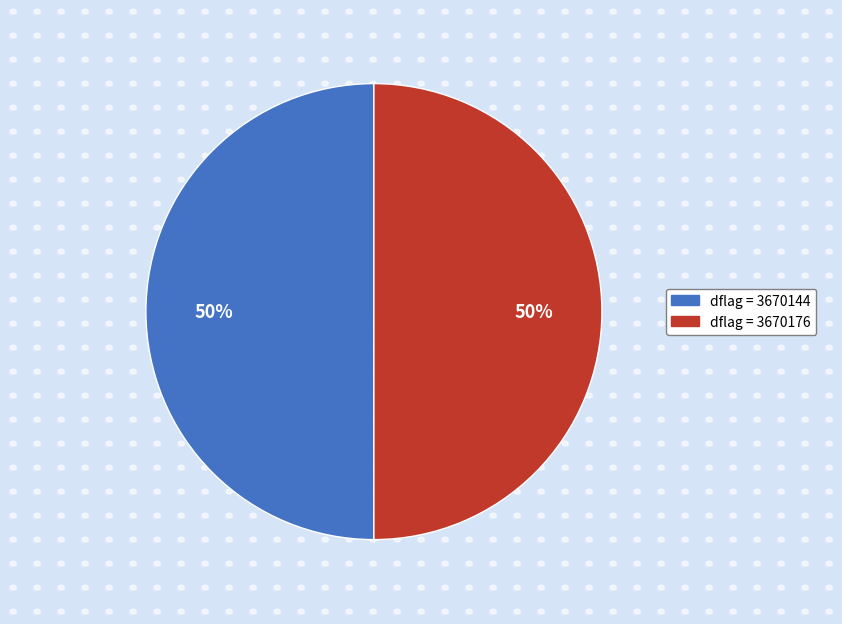

Is it true that dflag = 3670144 is 50% of the pie?

True